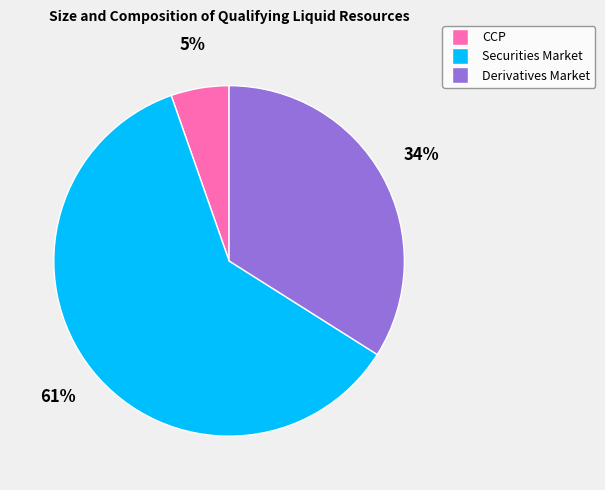

To the nearest percent, what portion does CCP represent?

5%